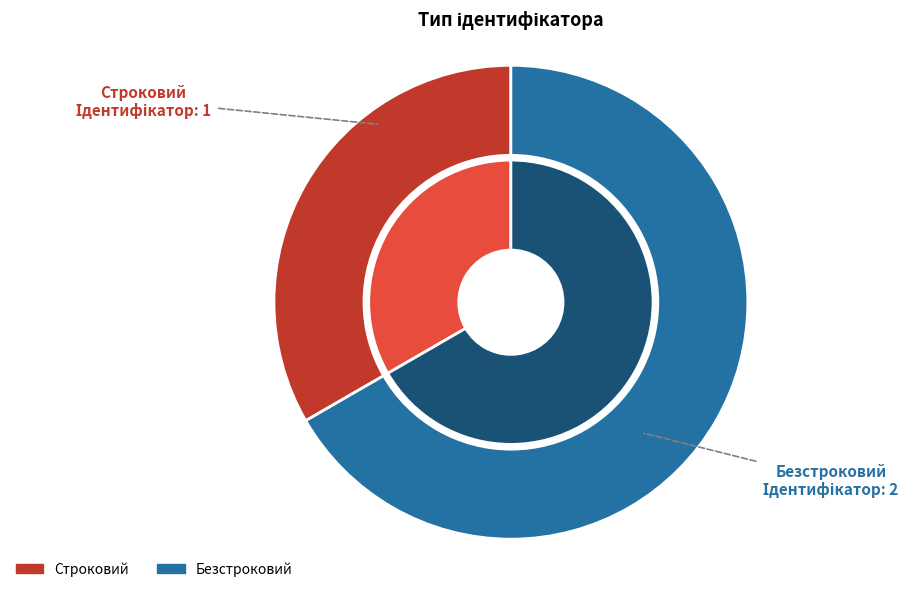

How many segments does this pie chart have?

2